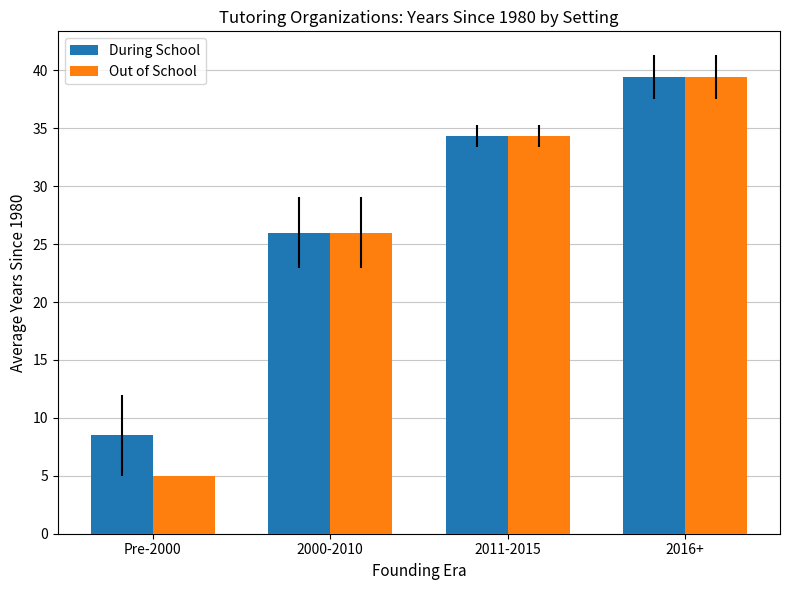

True or false: Out of School has a value of 26.0 at 2000-2010.

True